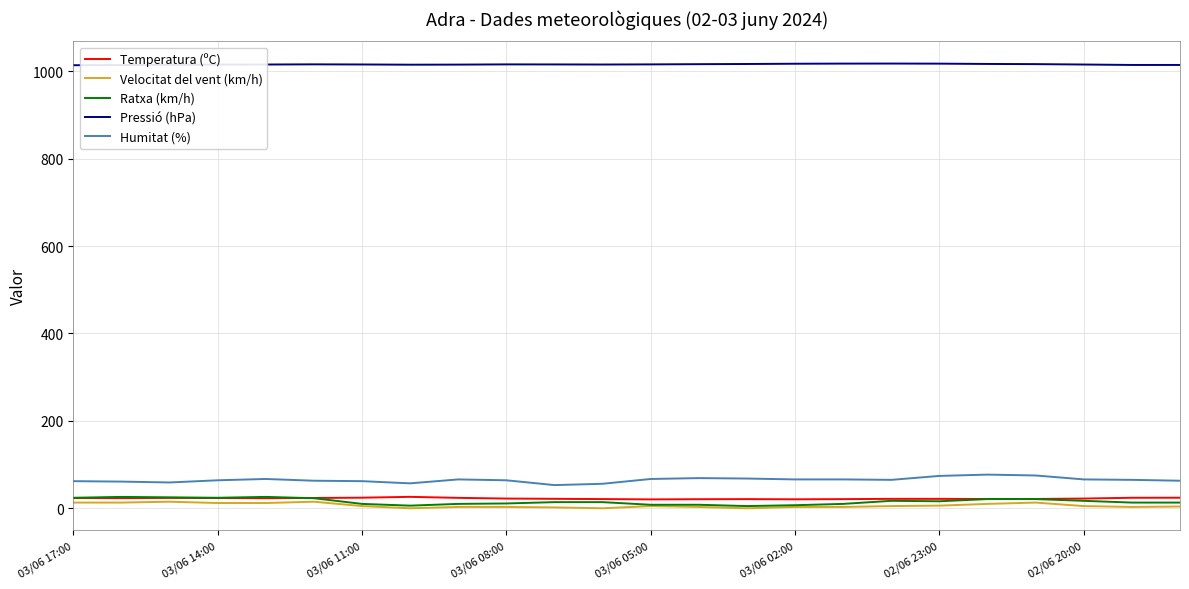

Which series has the largest total across all categories?

Pressió (hPa)